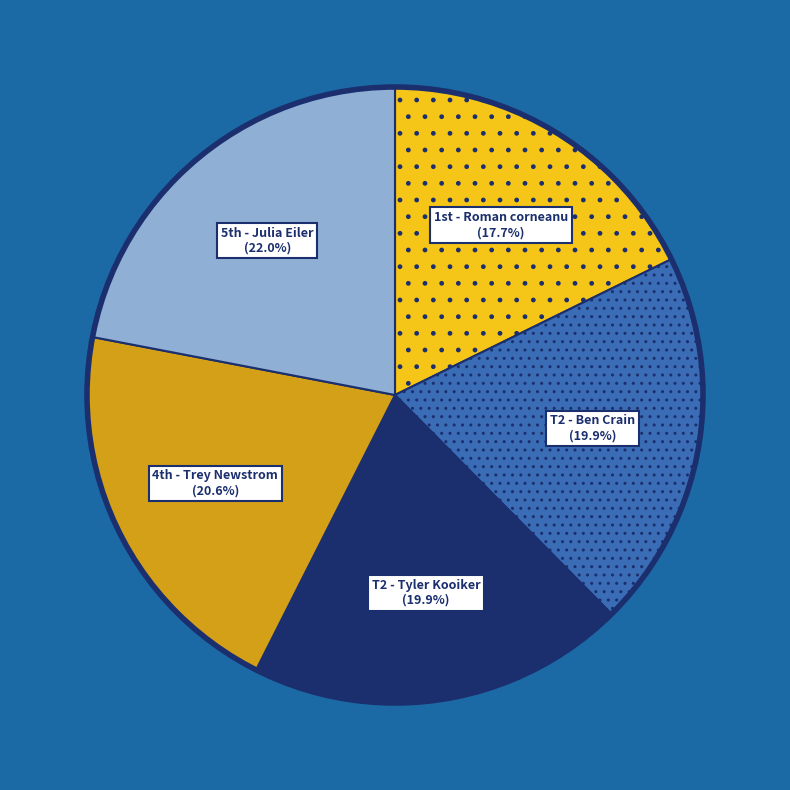

What percentage is NOT represented by T2 - Ben Crain?

80.1%